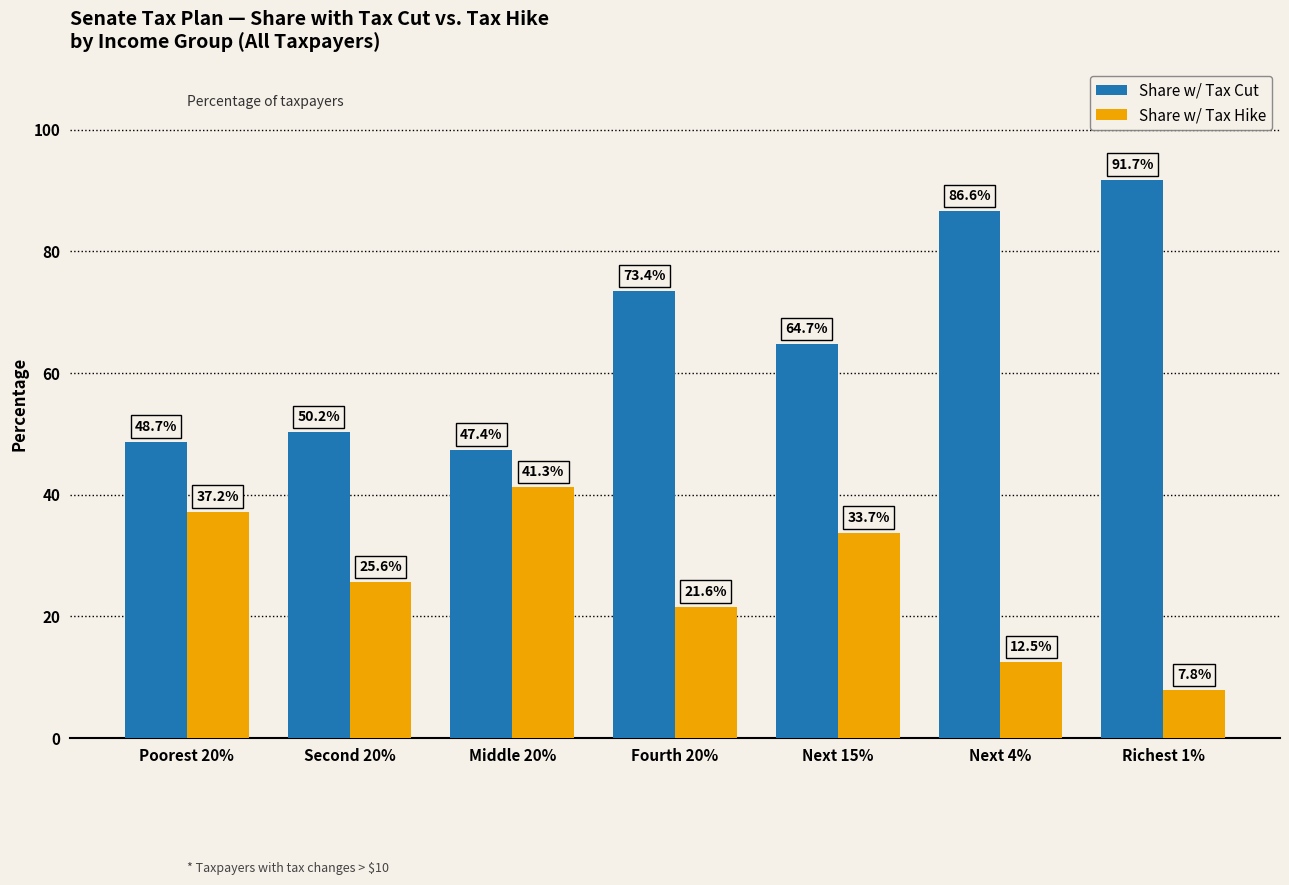

Read the Share w/ Tax Hike value at Poorest 20%.

37.2